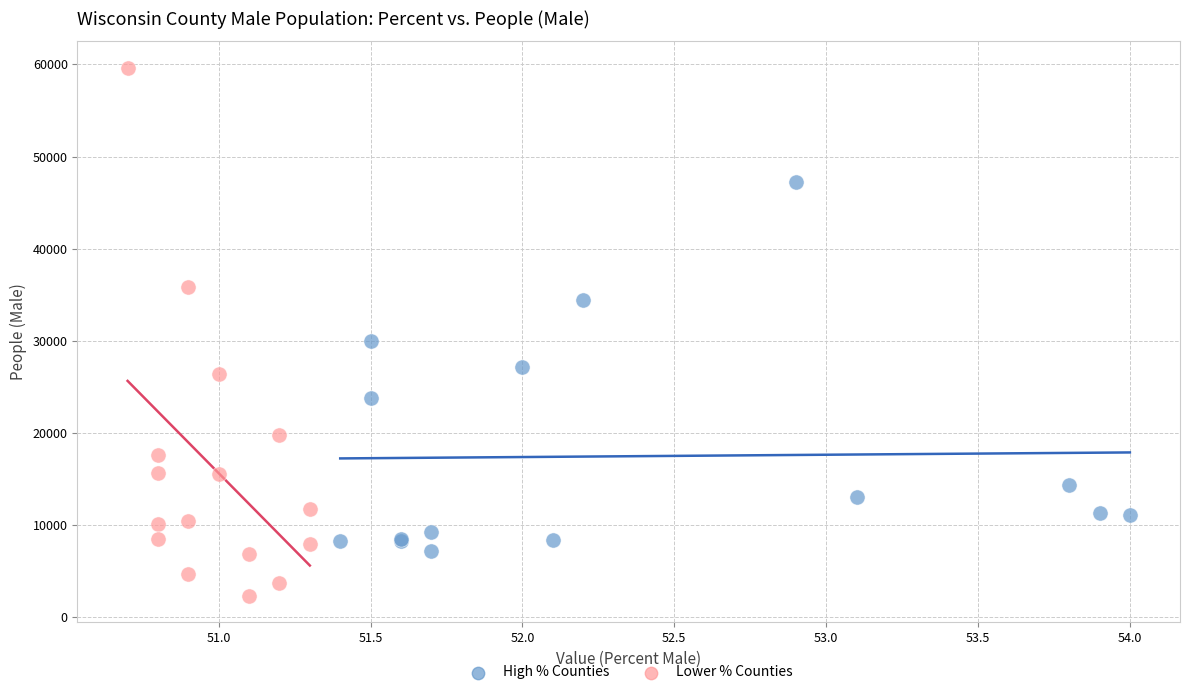

Which series reaches the minimum Y coordinate?

Lower % Counties